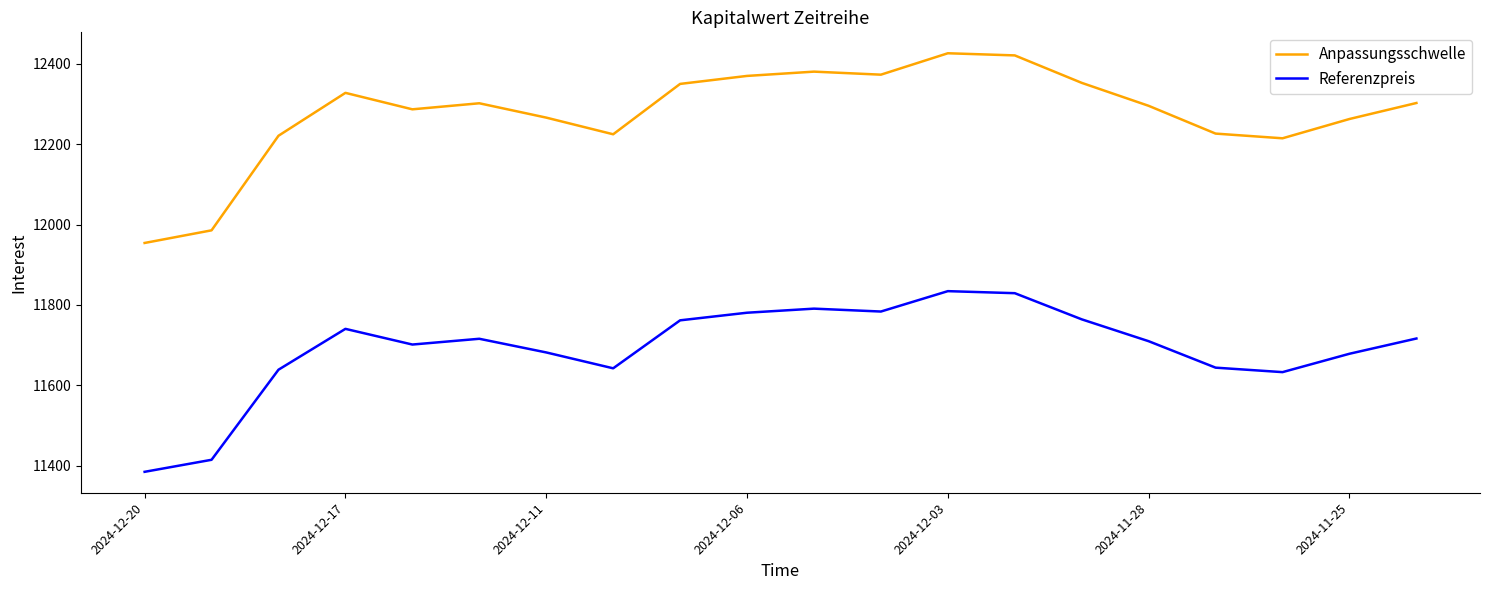

Rank the series by their maximum value, from highest to lowest.

Anpassungsschwelle, Referenzpreis